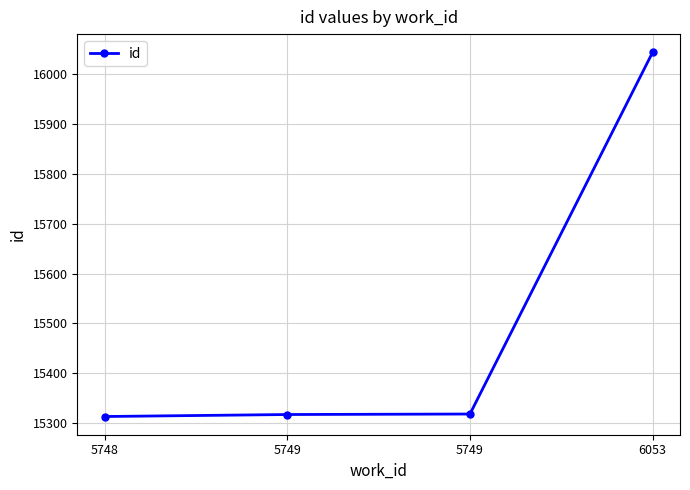

What is the average value?

15498